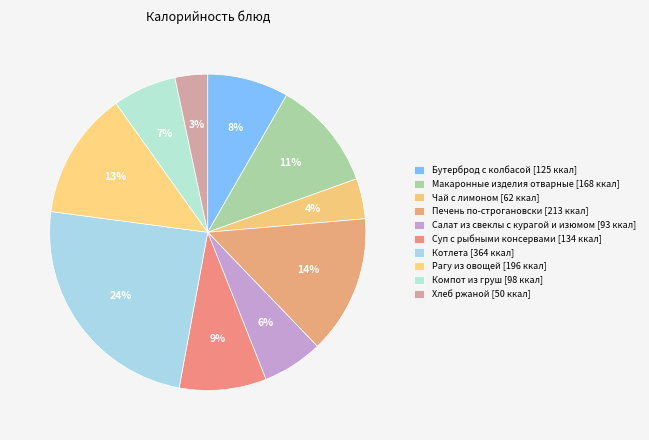

What percentage is NOT represented by Чай с лимоном?

95.9%